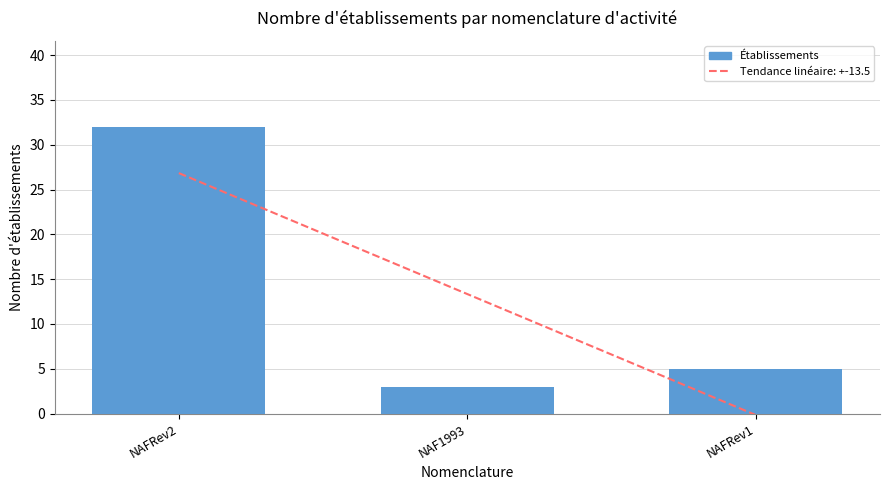

What is the sum of all values?

40